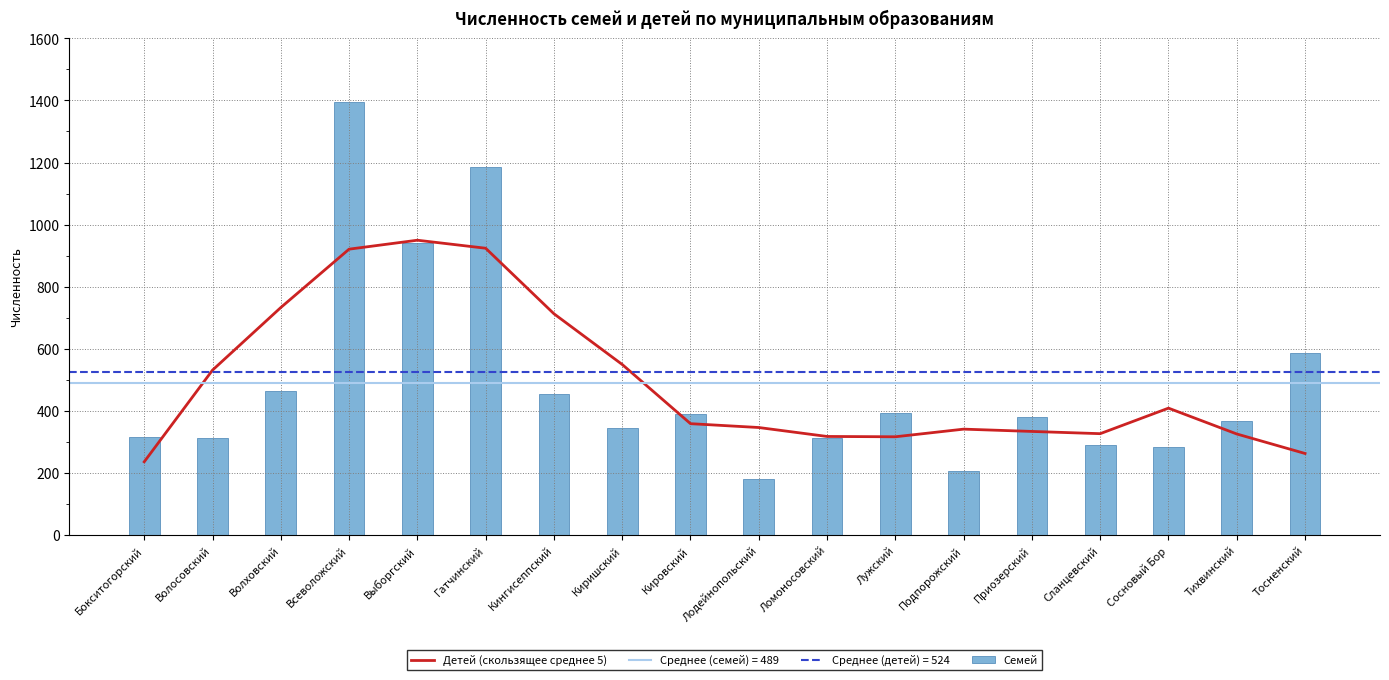

At which label does Детей (скользящее среднее 5) reach its peak?

Выборгский